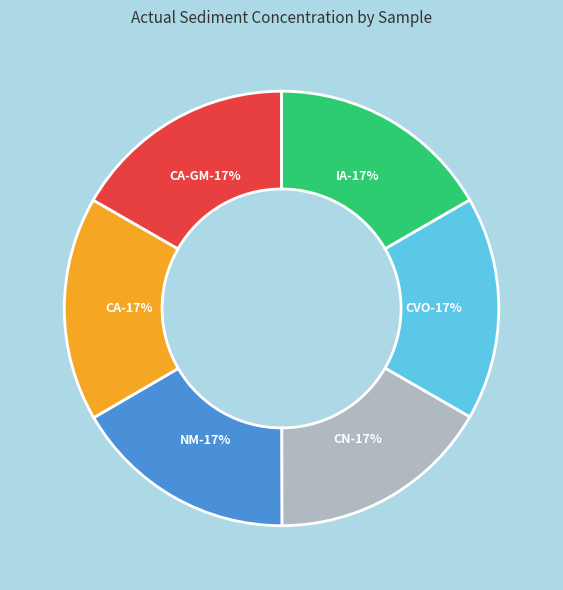

Which category has the biggest portion of the pie?

1A (CA-GM)